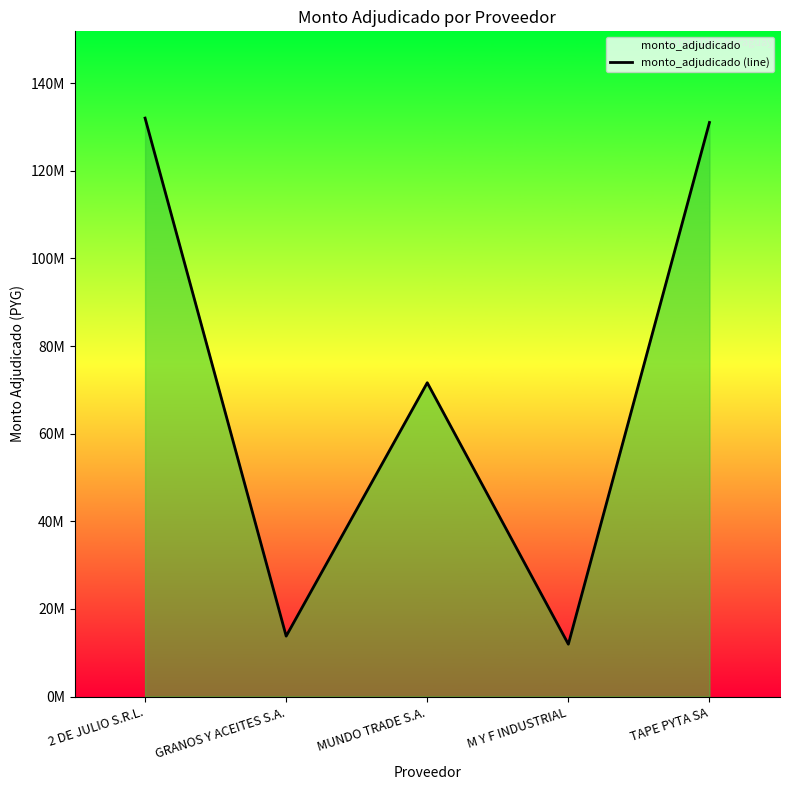

At which label is the value closest to 71984500?

MUNDO TRADE S.A.